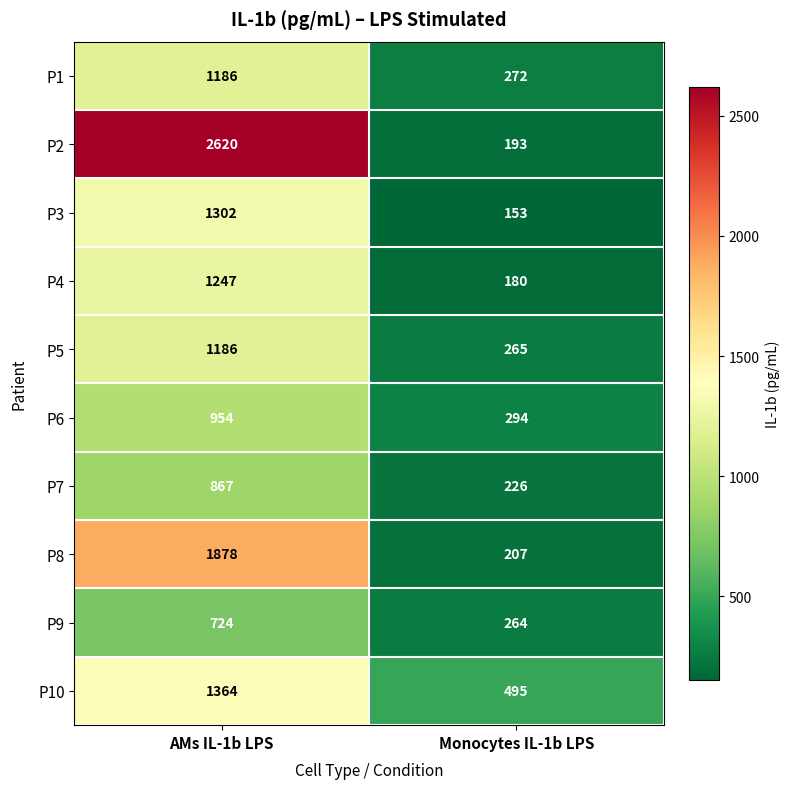

What is the average value of the P4 series?

714